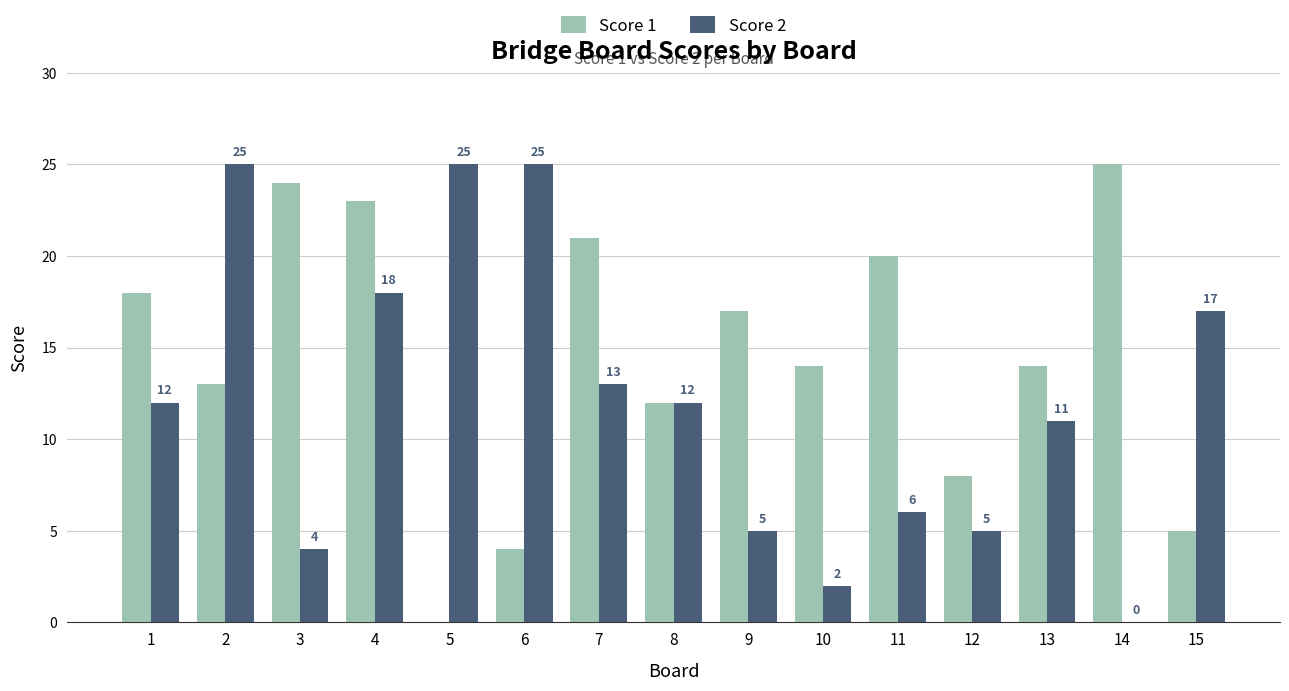

What is the spread (max minus min) of values at 7?

8